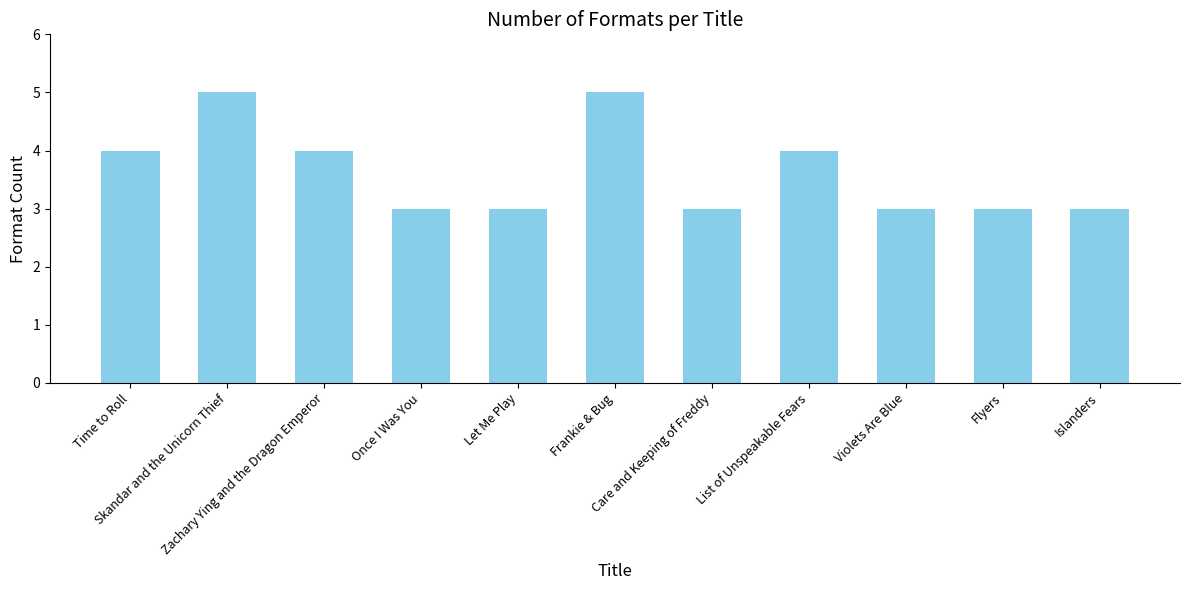

What is the change in value from Frankie & Bug to Care and Keeping of Freddy?

-2